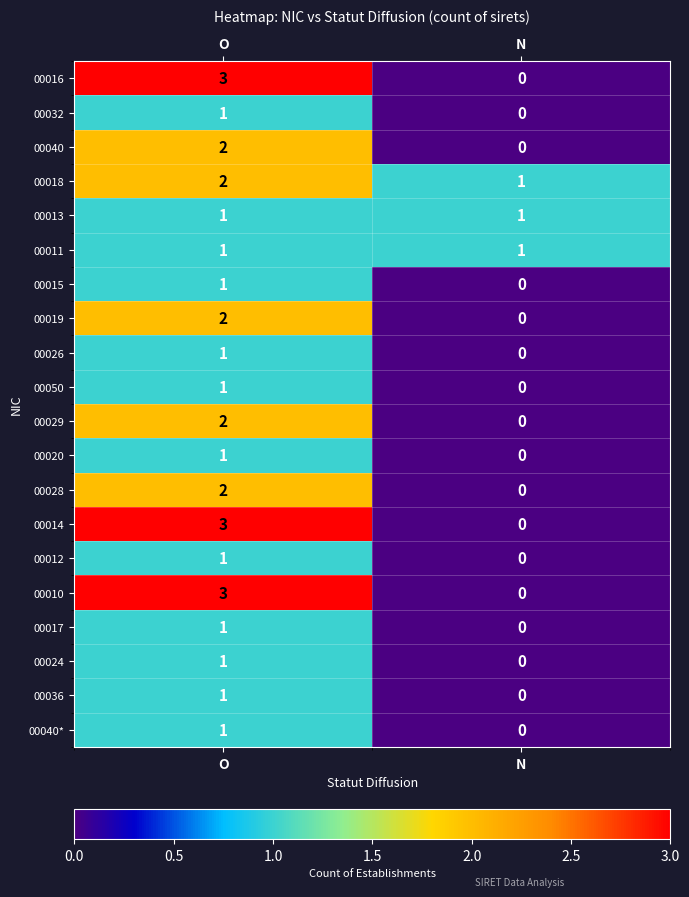

What is the sum of all 00018 values?

3